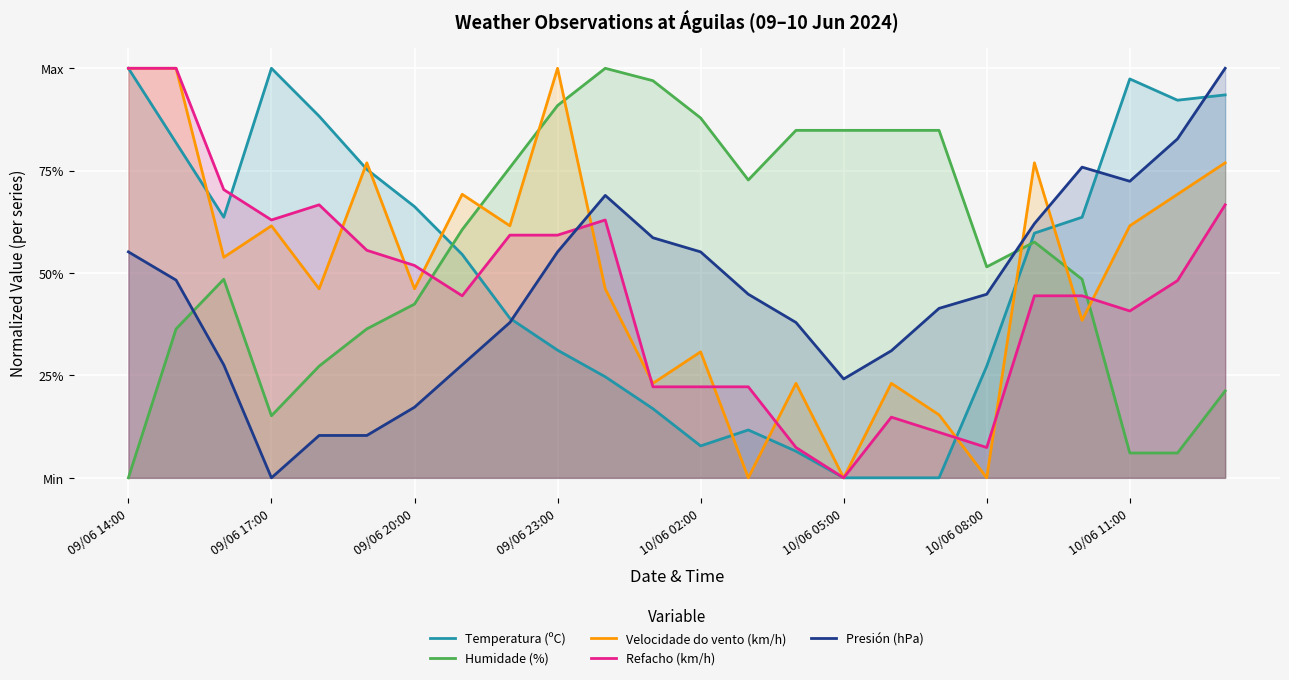

What is the difference between the highest and lowest values at 19?

0.3